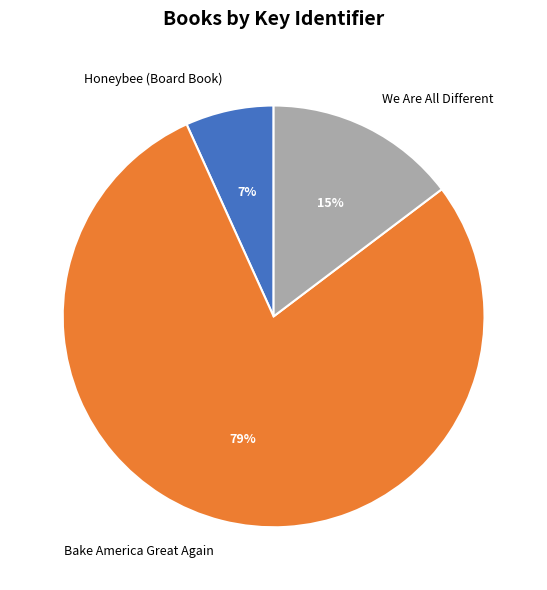

Approximately how many times larger is the value at Bake America Great Again compared to We Are All Different?

5.3